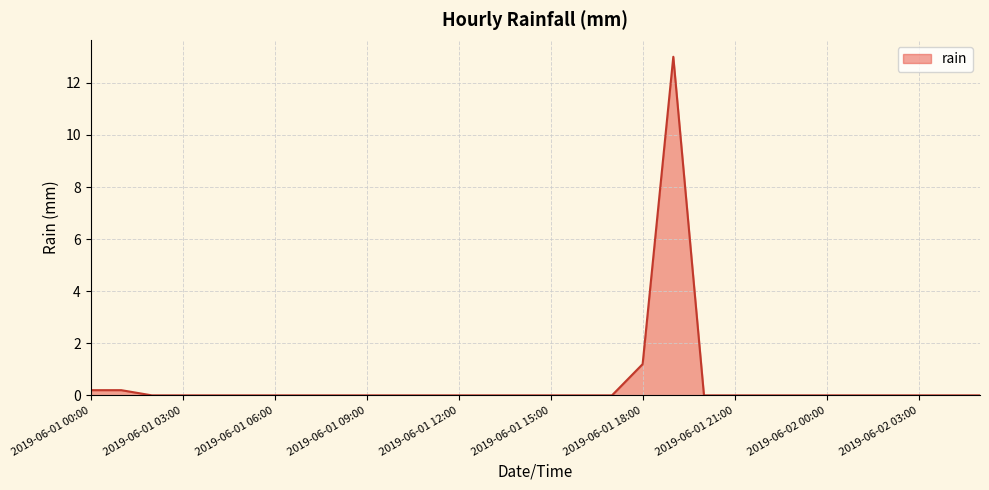

What is the difference between the maximum and minimum values?

13.0